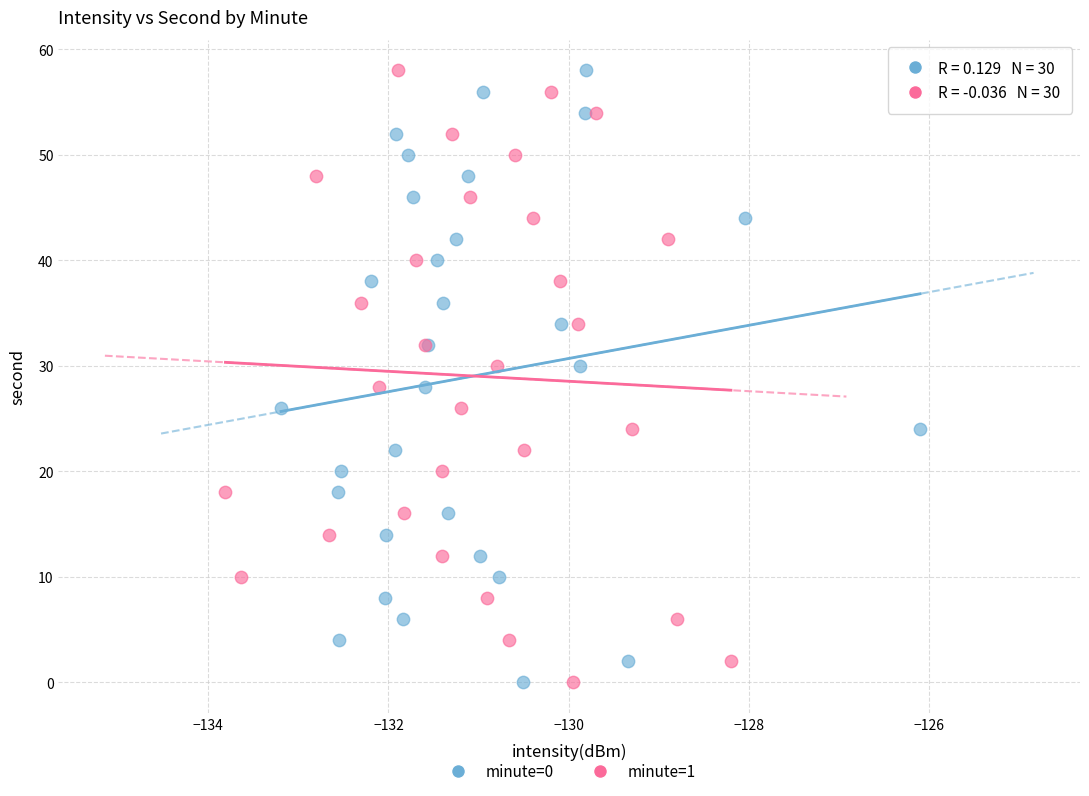

What are all the series names shown in the legend?

minute=0, minute=1